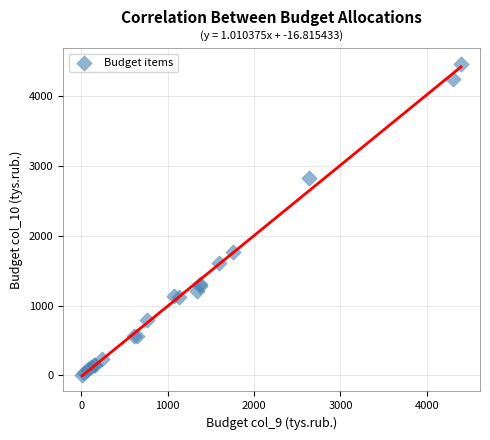

What Y value in the scatter plot is closest to 2239?

1763.6